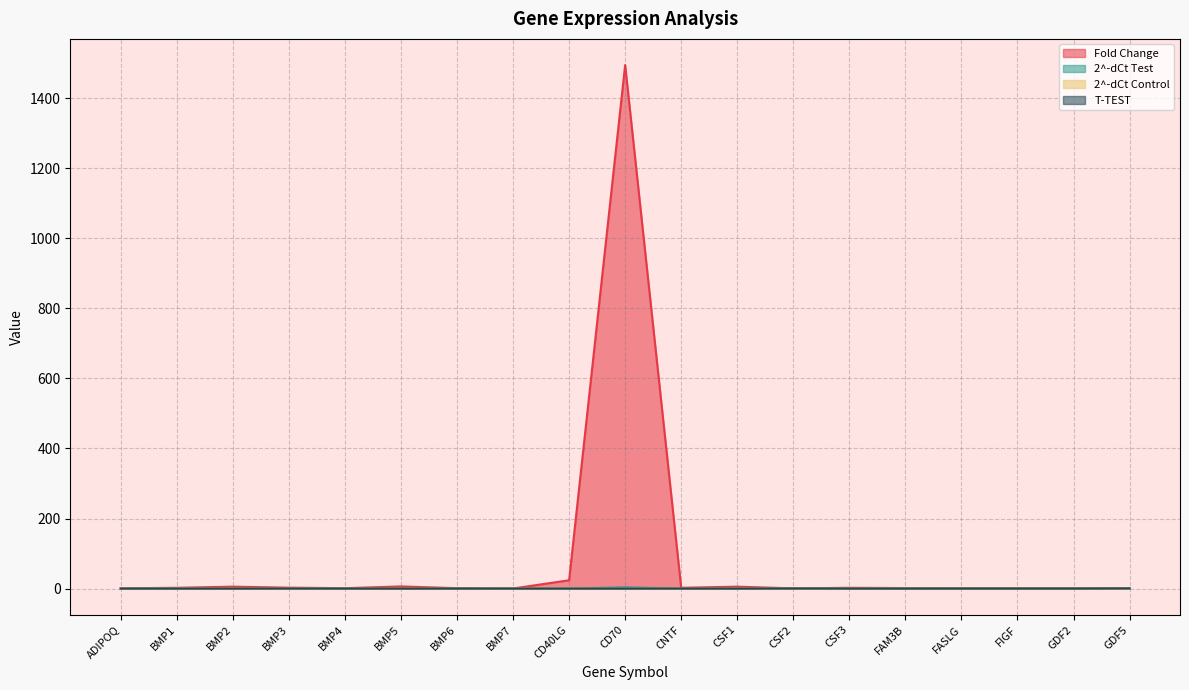

Between CD70 and CSF2, which series saw the biggest shift?

Fold Change